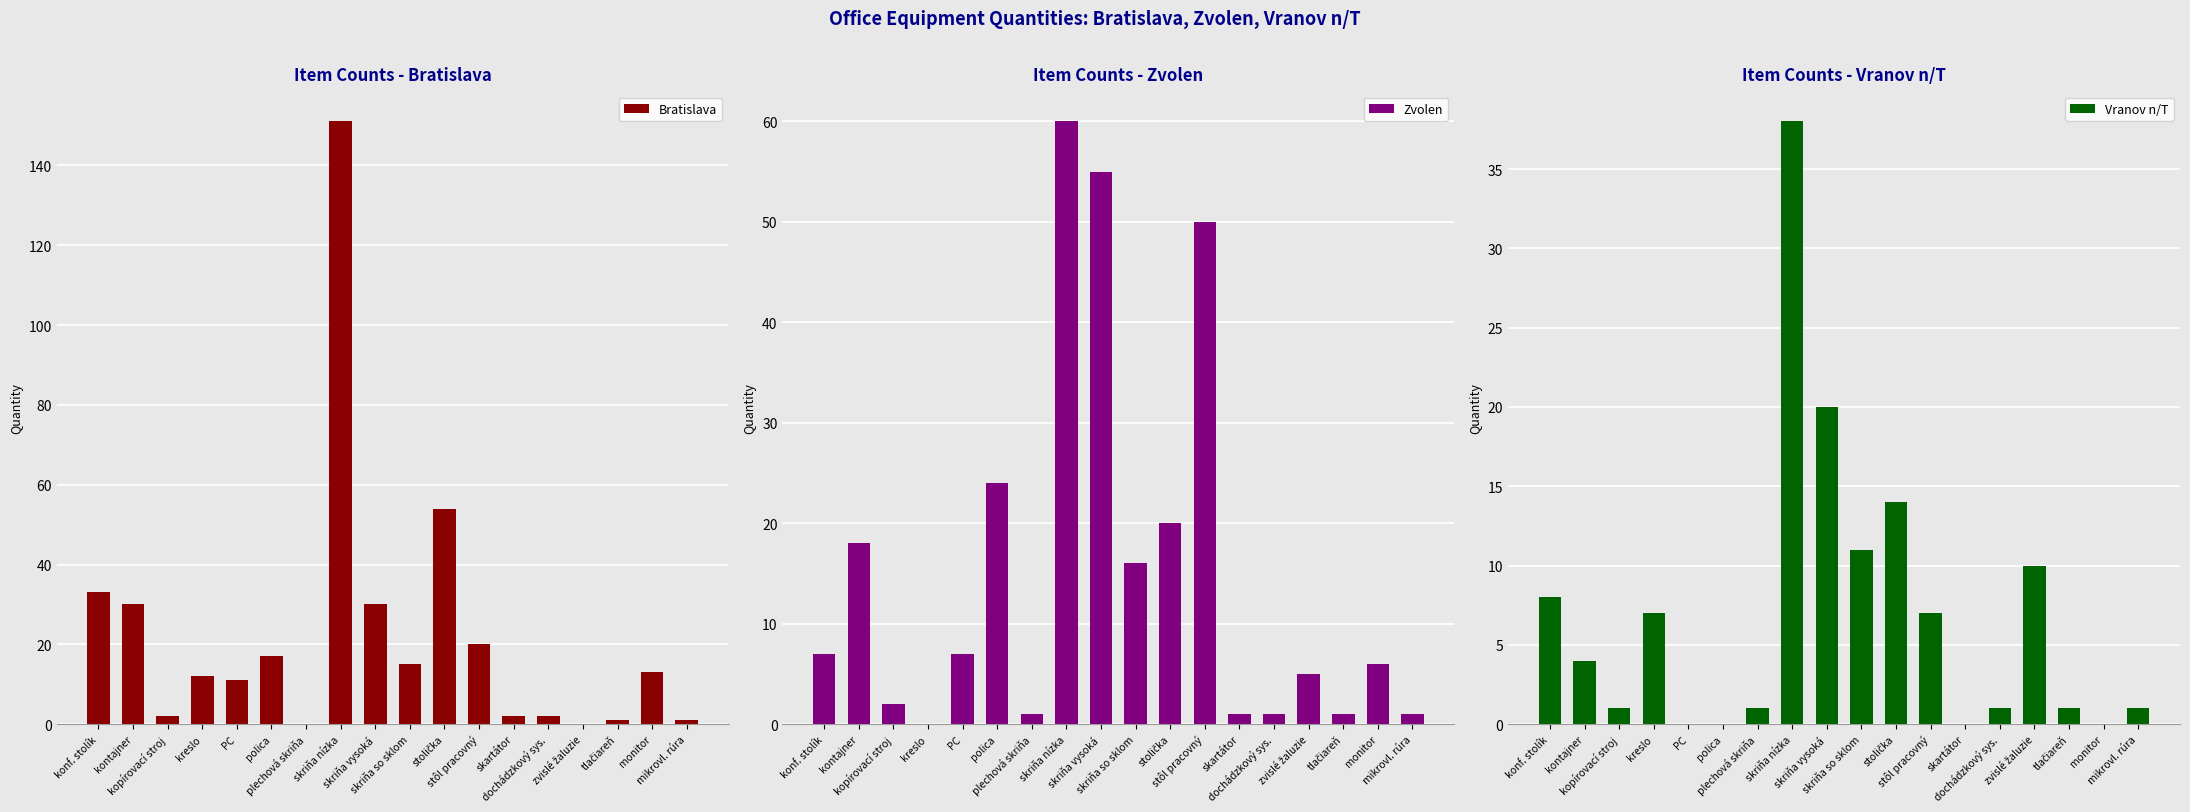

At which category is the sum across all series the highest?

skriňa nízka